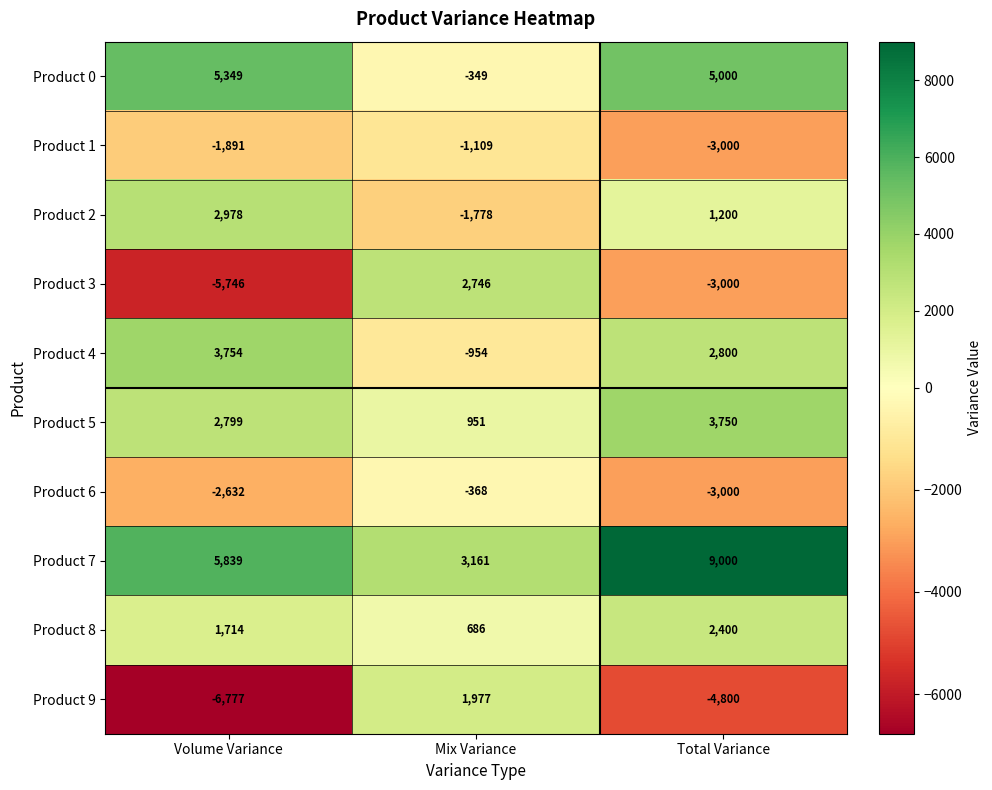

What is the total value across all series at Total Variance?

10350